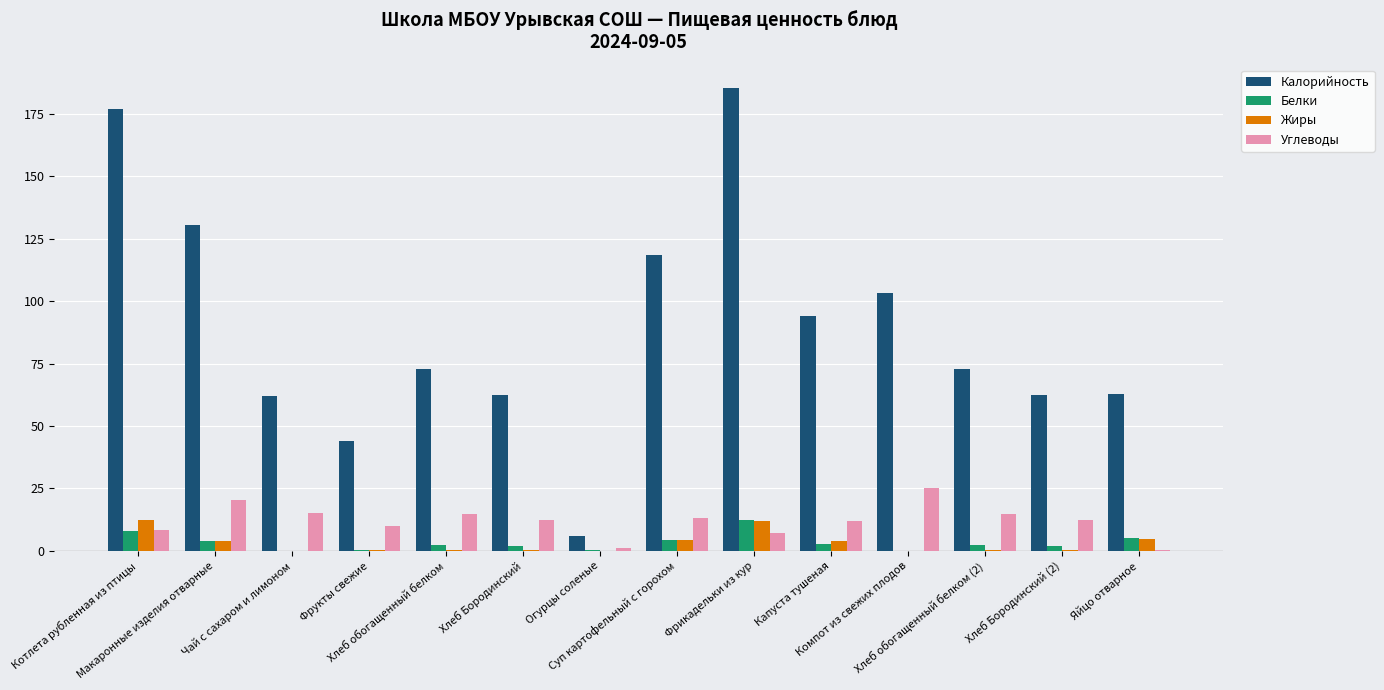

What is the maximum value shown in the chart?

185.4